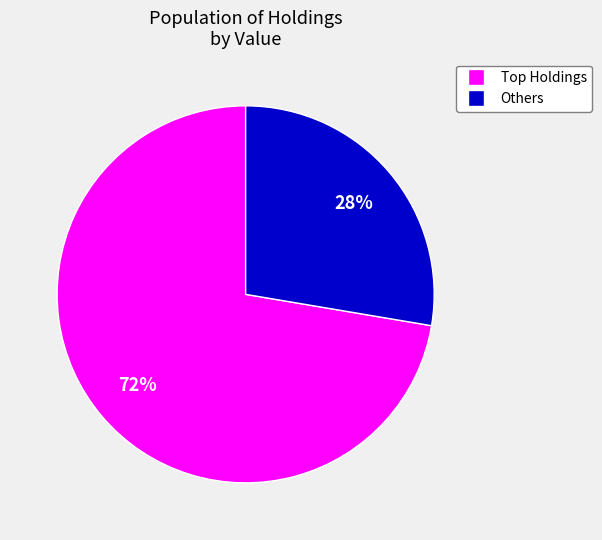

Is there any slice that represents more than half of the pie?

Yes